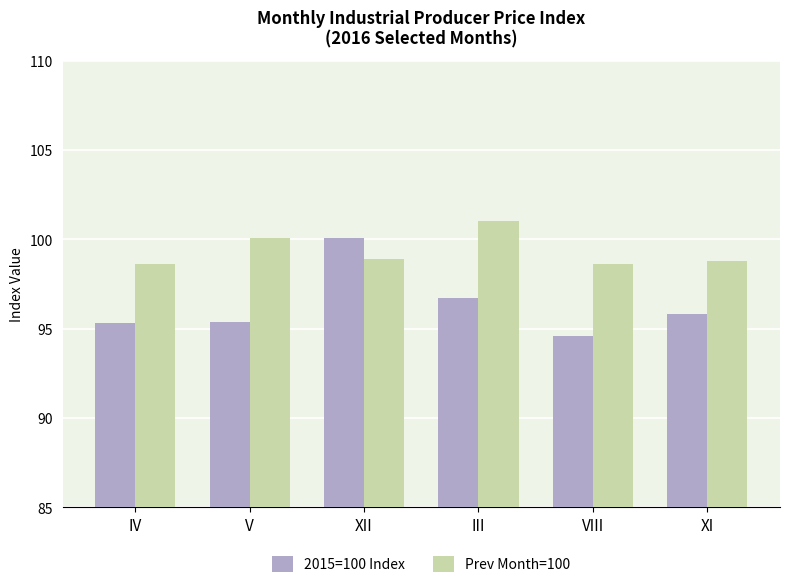

What is the label of the 6th bar from the right?

IV